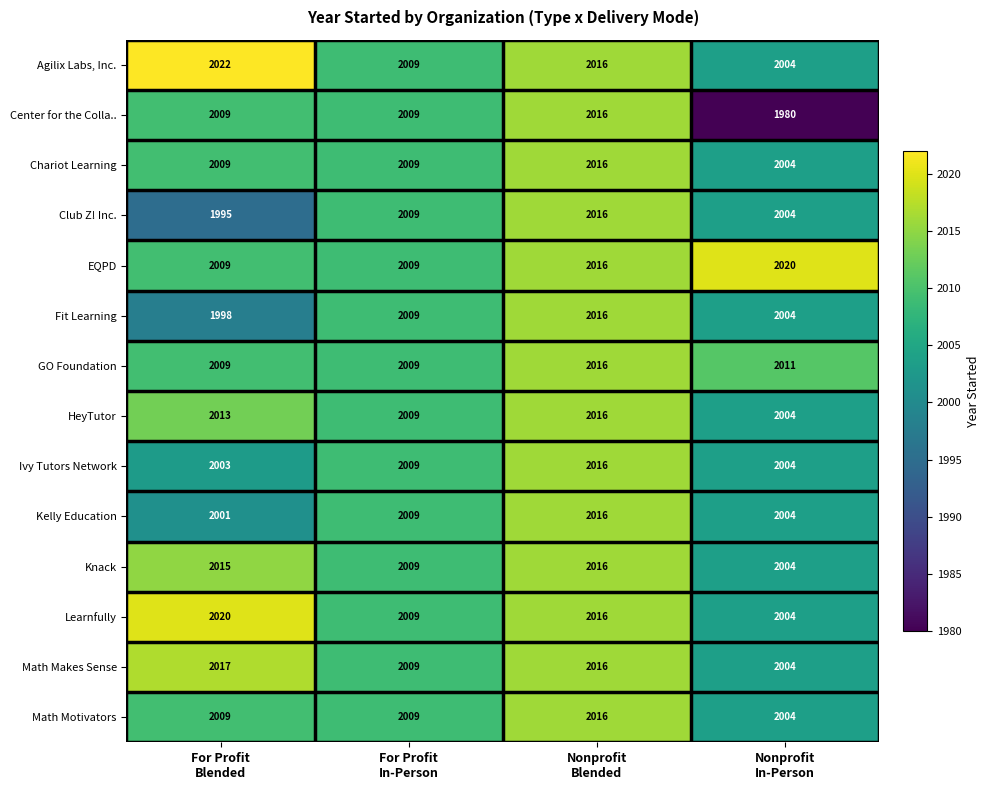

Which series has the largest range (max minus min)?

Center for the Colla..